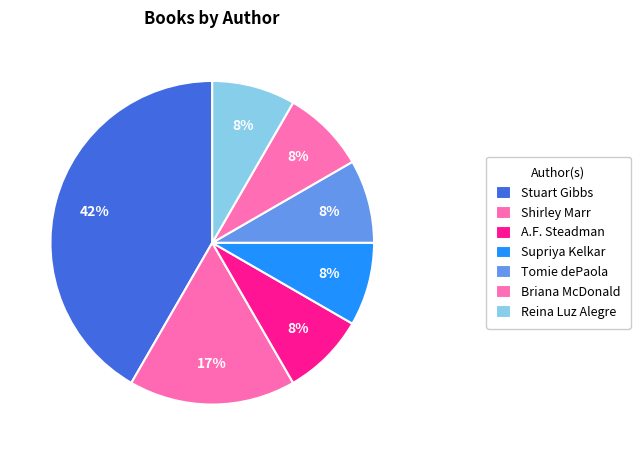

How many segments does this pie chart have?

7